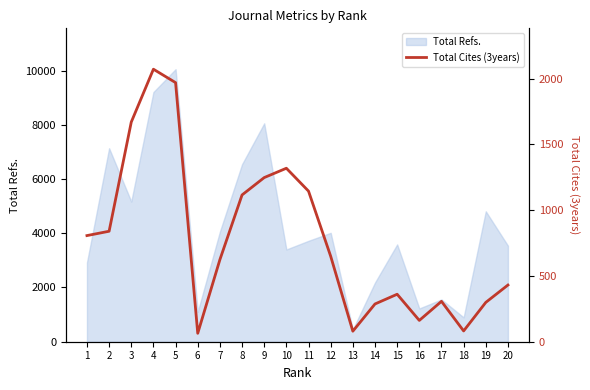

Reading left to right, what are all the values shown in this chart?

1=807	2=840	3=1670	4=2072	5=1970	6=64	7=624	8=1116	9=1248	10=1319	11=1145	12=650	13=80	14=287	15=361	16=162	17=307	18=82	19=299	20=431